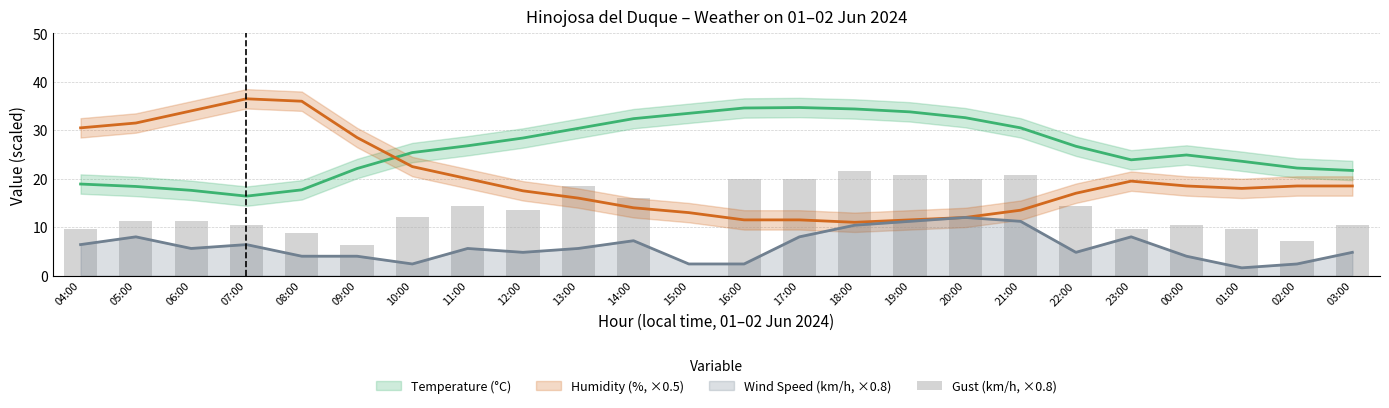

What is the label of the 14th bar from the left?

17:00